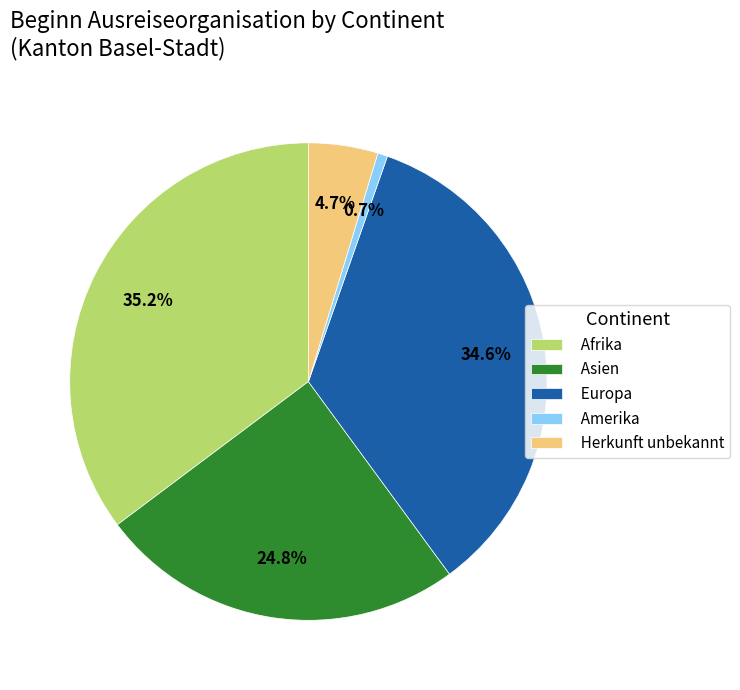

Which category has the smallest portion of the pie?

Amerika